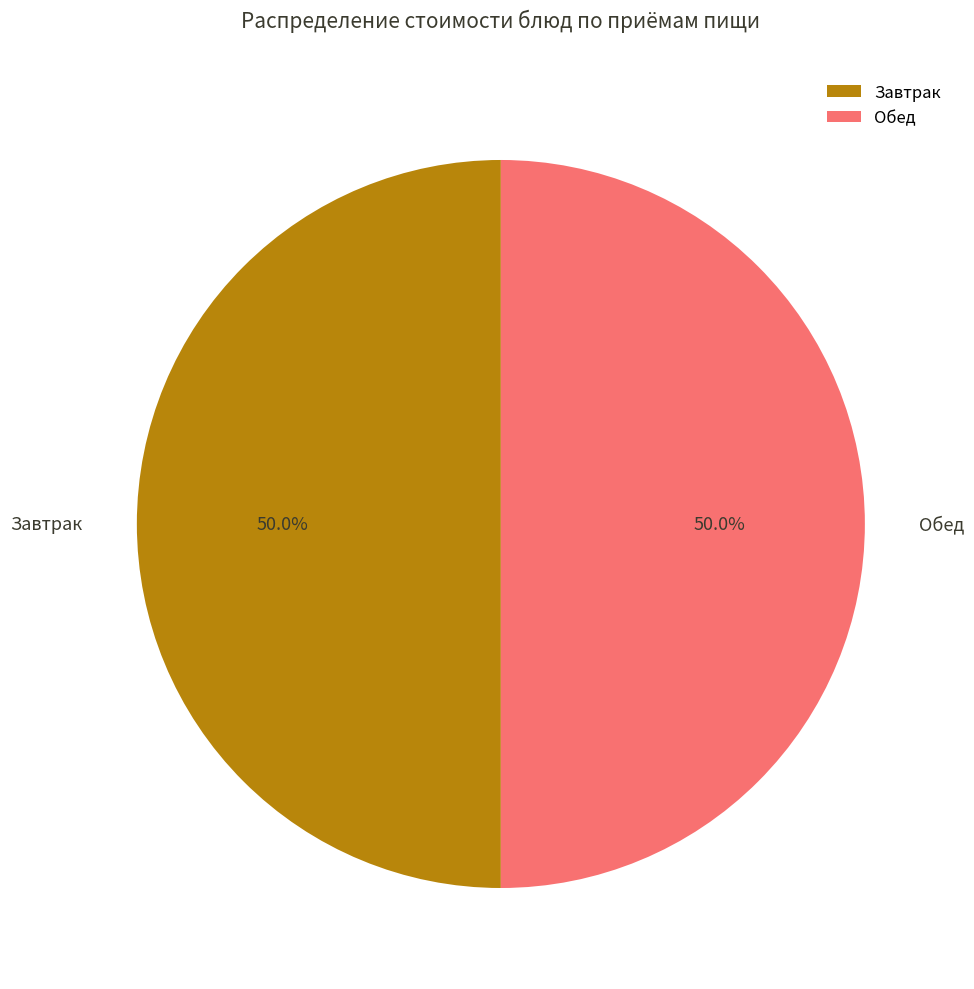

Approximately how many times larger is the value at Обед compared to Завтрак?

1.0